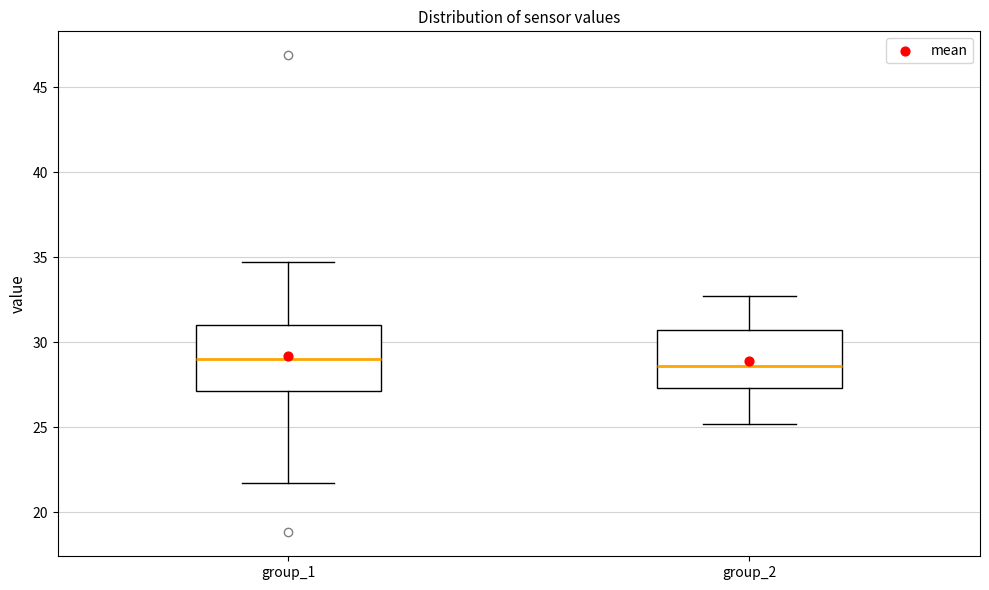

Reading left to right, transcribe this box plot: for each box, give where its median line is, the range the box spans, and where its two whiskers end, as read against the y-axis. The values are not printed on the chart, so give them approximately, as read against the axis.

group_1: median 29.0, box 27.0 to 31.0, whiskers 21.5 to 34.5
group_2: median 28.5, box 27.5 to 30.5, whiskers 25.0 to 32.5